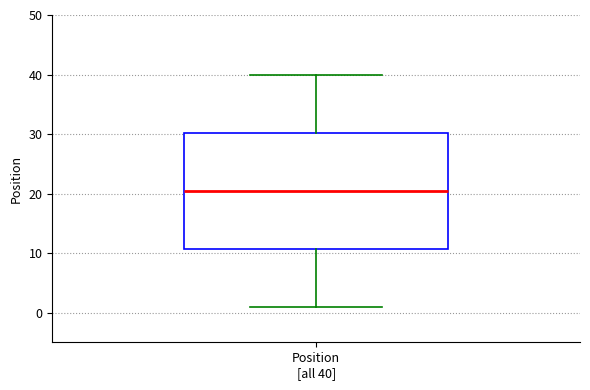

Where is the upper edge of the box for Position [all 40] on the y-axis? The values are not printed on the chart, so give them approximately, as read against the axis.

30